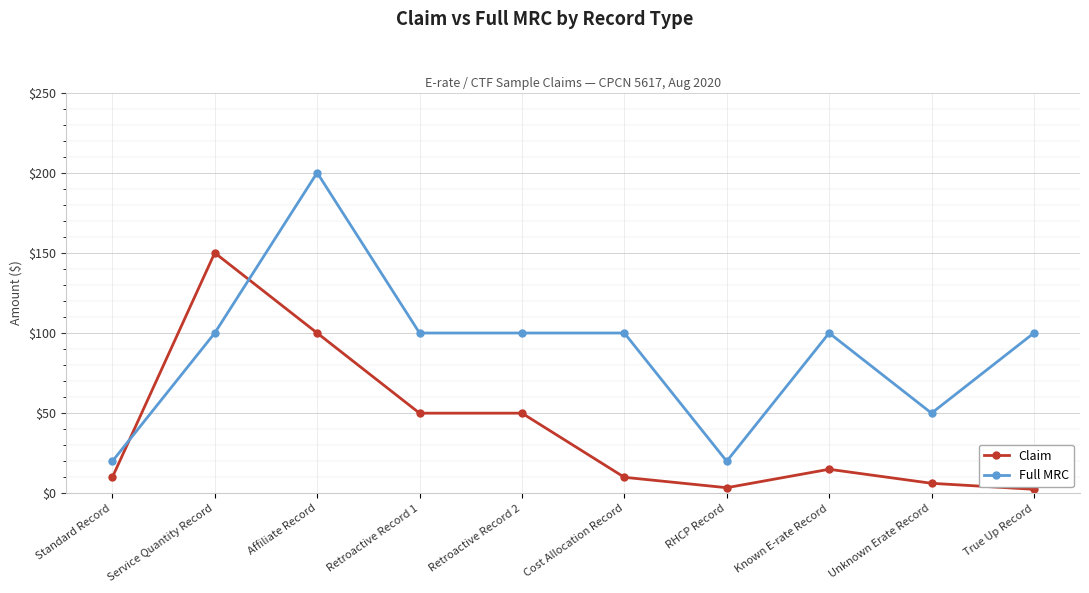

How many intersections are there between Claim and Full MRC?

2